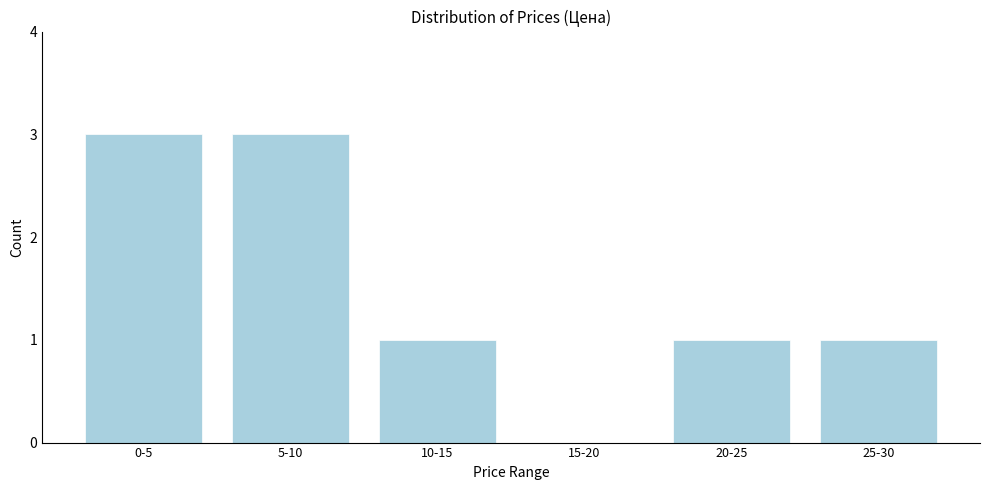

Reading left to right, what are all the values shown in this chart?

0-5=3	5-10=3	10-15=1	15-20=0	20-25=1	25-30=1